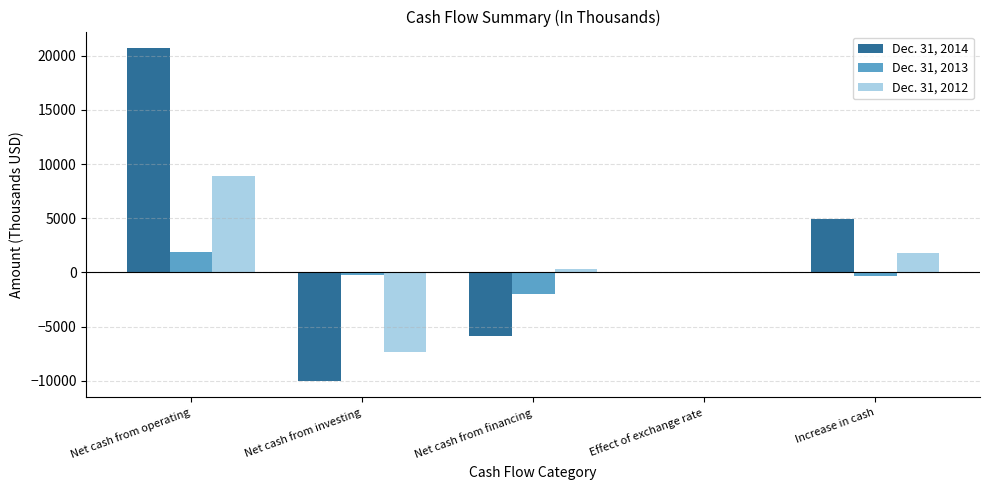

Between Net cash from operating and Net cash from financing, which series saw the biggest shift?

Dec. 31, 2014